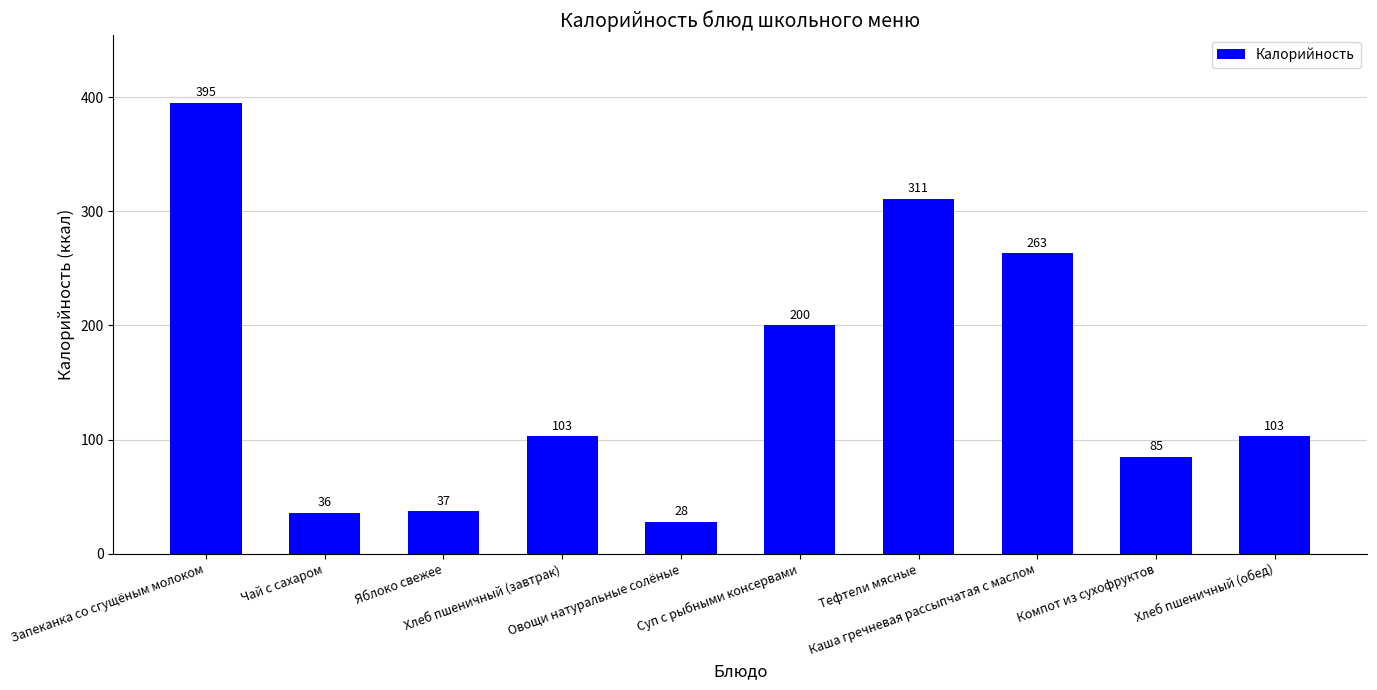

What is the change in value from Чай с сахаром to Каша гречневая рассыпчатая с маслом?

+227